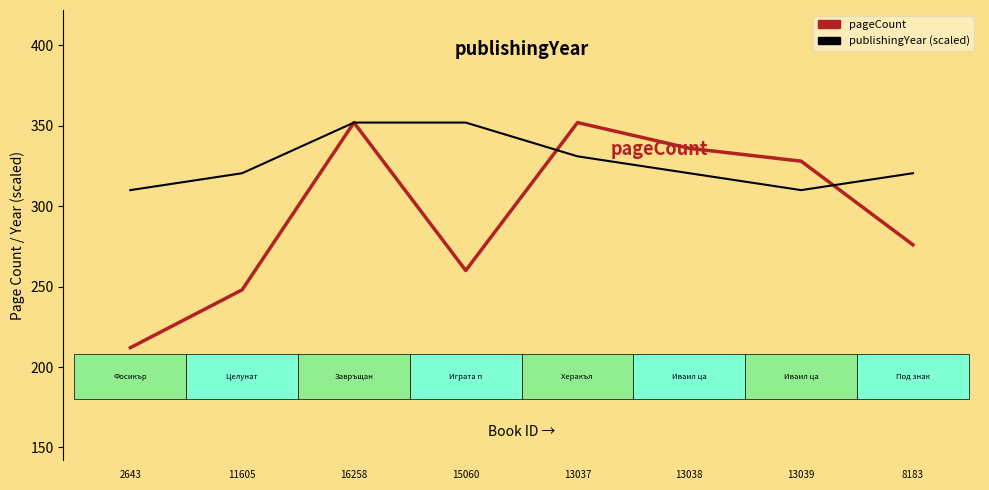

What is the total value across all series at 16258?

704.0